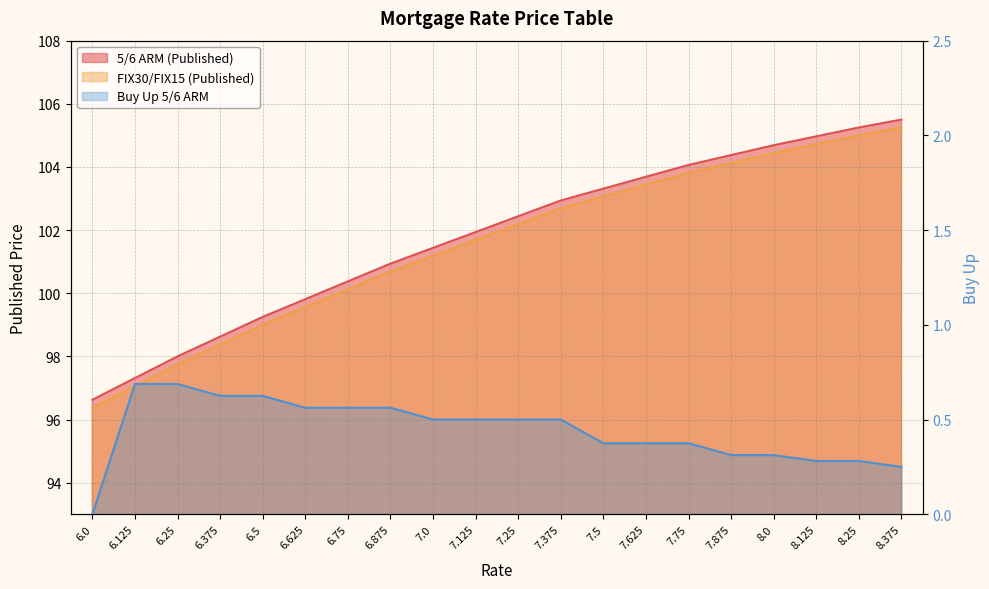

Reading left to right, extract all data points from this chart.

5/6 ARM (Published): 96.6	97.3	98.0	98.6	99.3	99.8	100.4	100.9	101.4	101.9	102.4	102.9	103.3	103.7	104.1	104.4	104.7	105.0	105.3	105.5
FIX30/FIX15 (Published): 96.4	97.1	97.8	98.4	99.0	99.6	100.1	100.7	101.2	101.7	102.2	102.7	103.1	103.4	103.8	104.1	104.4	104.7	105.0	105.3
Buy Up 5/6 ARM: 0.0	0.7	0.7	0.6	0.6	0.6	0.6	0.6	0.5	0.5	0.5	0.5	0.4	0.4	0.4	0.3	0.3	0.3	0.3	0.2